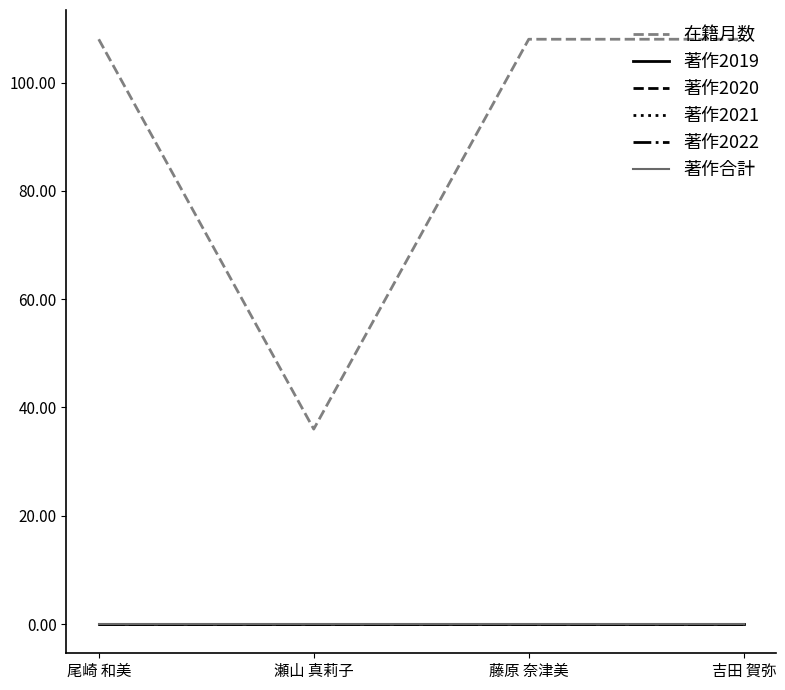

Reading left to right, extract all data points from this chart.

在籍月数: 108	36	108	108
著作2019: 0	0	0	0
著作2020: 0	0	0	0
著作2021: 0	0	0	0
著作2022: 0	0	0	0
著作合計: 0	0	0	0